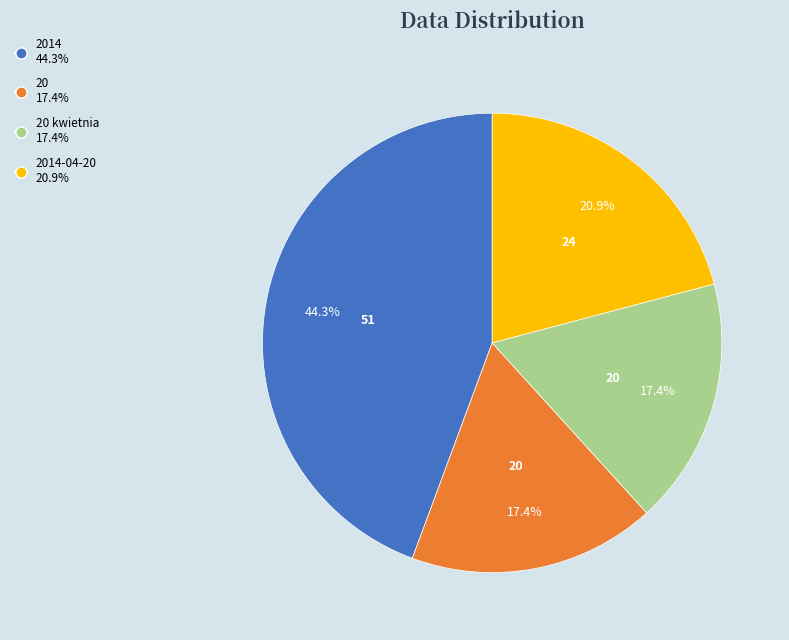

What percentage is NOT represented by 20 17.4%?

82.6%